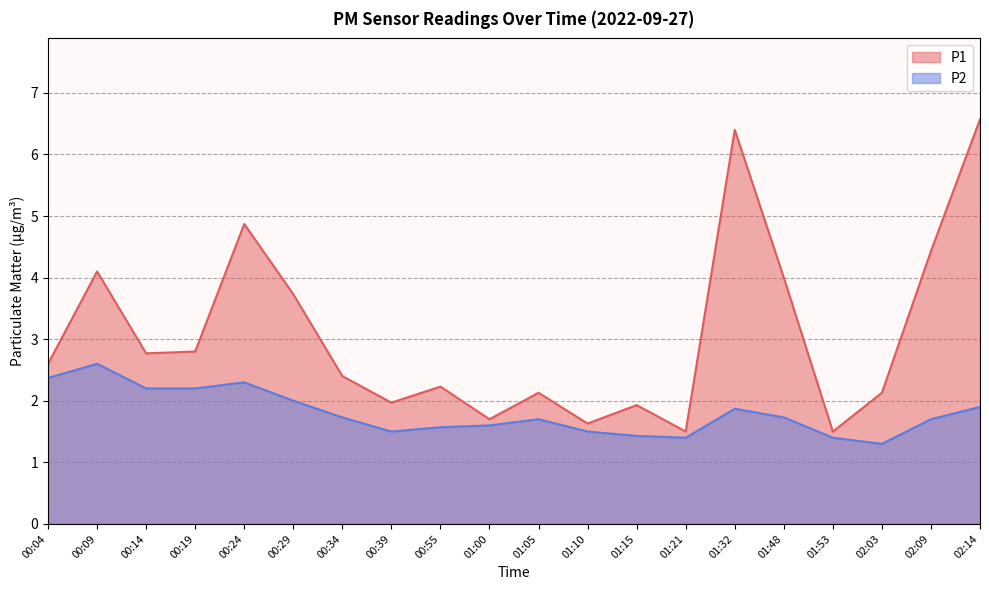

What is the approximate value of P1 at 01:21?

1.5